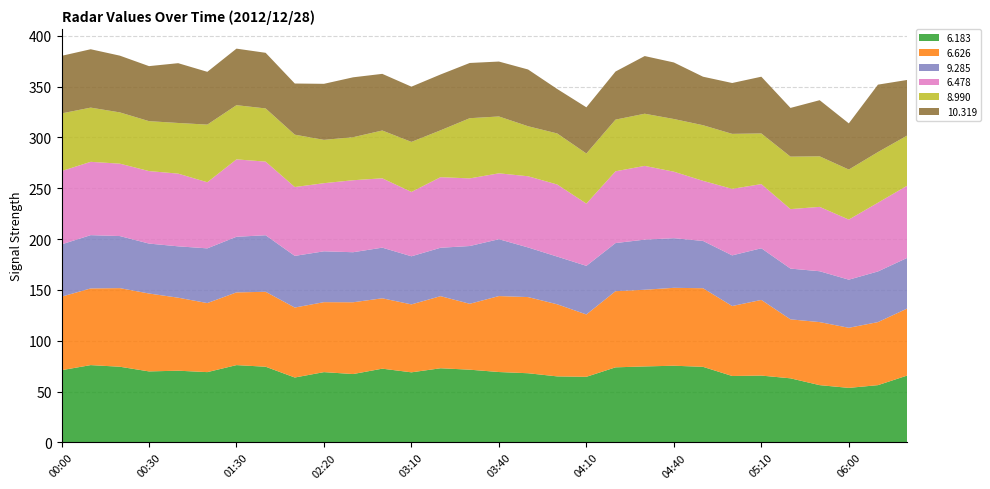

Reading left to right, list all the values displayed in this chart.

  6.183: 00:00=71.1	00:10=76.1	00:20=74.5	00:30=69.9	00:40=70.6	01:20=69.2	01:30=76.1	01:40=74.5	01:50=63.9	02:20=69.2	02:50=67.3	03:00=72.6	03:10=69.0	03:20=73.0	03:30=71.6	03:40=69.3	03:50=68.1	04:00=65.0	04:10=64.6	04:20=73.9	04:30=74.8	04:40=75.5	04:50=74.4	05:00=65.4	05:10=65.8	05:20=63.1	05:30=56.4	06:00=53.7	06:10=56.4	06:20=65.8
  6.626: 00:00=72.3	00:10=75.4	00:20=77.3	00:30=76.6	00:40=71.8	01:20=67.9	01:30=71.5	01:40=73.7	01:50=68.8	02:20=68.8	02:50=70.6	03:00=69.2	03:10=66.8	03:20=70.9	03:30=64.8	03:40=74.7	03:50=74.9	04:00=70.9	04:10=61.3	04:20=74.9	04:30=75.4	04:40=76.6	04:50=77.3	05:00=68.8	05:10=74.4	05:20=58.0	05:30=62.0	06:00=59.1	06:10=62.0	06:20=65.9
  9.285: 00:00=51.4	00:10=52.4	00:20=51.2	00:30=49.1	00:40=50.5	01:20=53.8	01:30=54.7	01:40=55.6	01:50=50.8	02:20=50.0	02:50=49.2	03:00=49.8	03:10=47.3	03:20=47.6	03:30=56.8	03:40=55.9	03:50=48.8	04:00=46.9	04:10=47.8	04:20=47.3	04:30=49.3	04:40=48.8	04:50=46.5	05:00=49.8	05:10=50.8	05:20=49.9	05:30=50.0	06:00=47.3	06:10=49.8	06:20=49.8
  6.478: 00:00=72.1	00:10=72.1	00:20=71.2	00:30=71.3	00:40=71.5	01:20=65.0	01:30=76.1	01:40=72.4	01:50=67.7	02:20=67.0	02:50=70.8	03:00=68.2	03:10=63.3	03:20=69.4	03:30=66.5	03:40=64.8	03:50=70.0	04:00=70.9	04:10=61.2	04:20=70.6	04:30=72.5	04:40=65.4	04:50=59.1	05:00=65.4	05:10=63.1	05:20=58.5	05:30=63.3	06:00=59.1	06:10=67.6	06:20=71.0
  8.990: 00:00=56.7	00:10=53.3	00:20=50.4	00:30=49.1	00:40=49.8	01:20=56.7	01:30=53.3	01:40=52.3	01:50=51.5	02:20=42.6	02:50=42.3	03:00=47.0	03:10=49.2	03:20=46.1	03:30=59.2	03:40=55.9	03:50=49.2	04:00=50.2	04:10=49.3	04:20=50.8	04:30=51.3	04:40=51.8	04:50=54.7	05:00=54.1	05:10=49.8	05:20=51.6	05:30=49.7	06:00=49.2	06:10=49.8	06:20=49.3
 10.319: 00:00=56.6	00:10=57.4	00:20=55.8	00:30=54.1	00:40=58.8	01:20=51.9	01:30=55.6	01:40=54.7	01:50=50.3	02:20=55.1	02:50=58.9	03:00=55.7	03:10=54.3	03:20=54.9	03:30=54.3	03:40=54.0	03:50=55.8	04:00=43.7	04:10=45.4	04:20=47.3	04:30=56.7	04:40=55.6	04:50=47.7	05:00=50.0	05:10=55.8	05:20=47.9	05:30=55.2	06:00=45.4	06:10=66.3	06:20=54.7